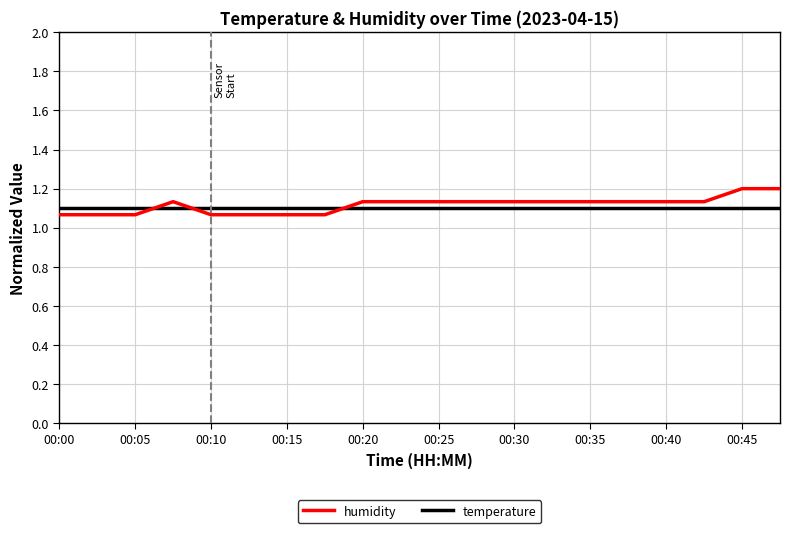

Which series ends up on top after the final intersection of humidity and temperature?

humidity